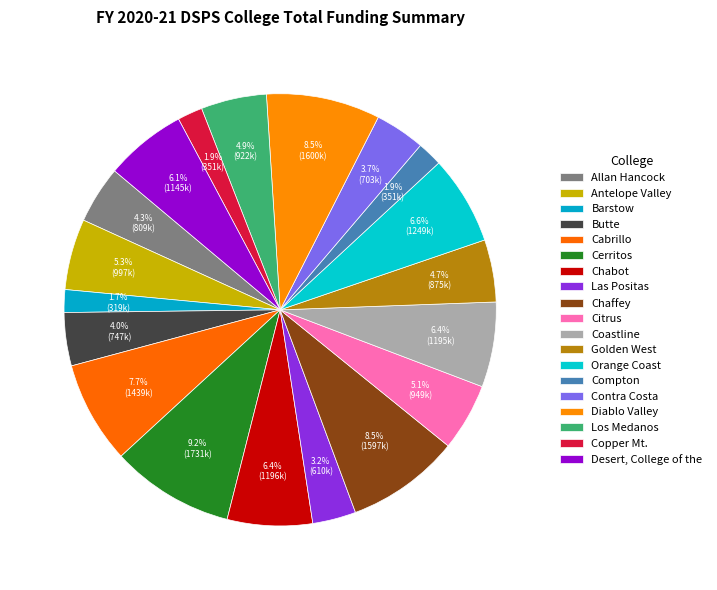

Count the number of slices in the pie.

19